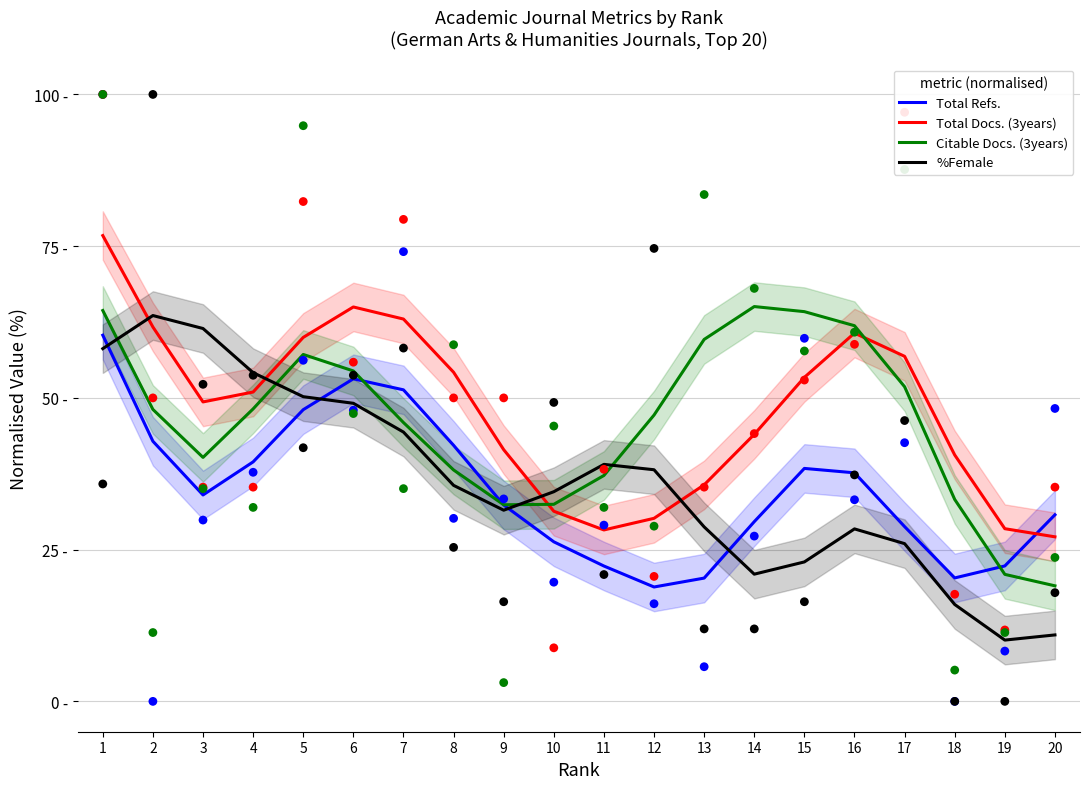

What are all the series names shown in the legend?

Total Refs., Total Docs. (3years), Citable Docs. (3years), %Female